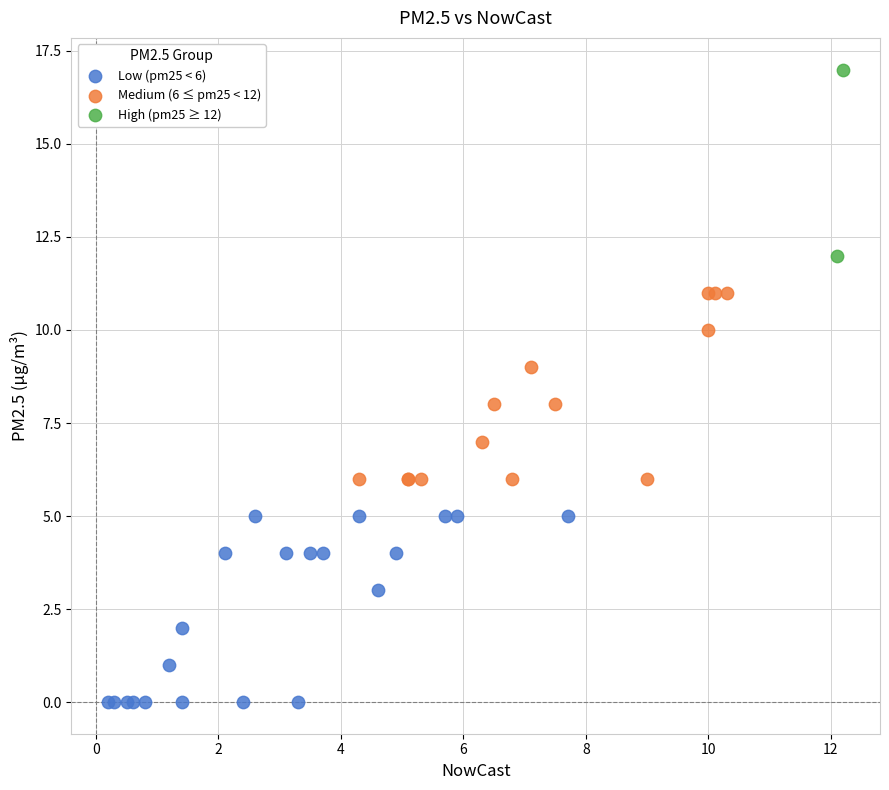

What are all the series names shown in the legend?

Low (pm25 < 6), Medium (6 ≤ pm25 < 12), High (pm25 ≥ 12)